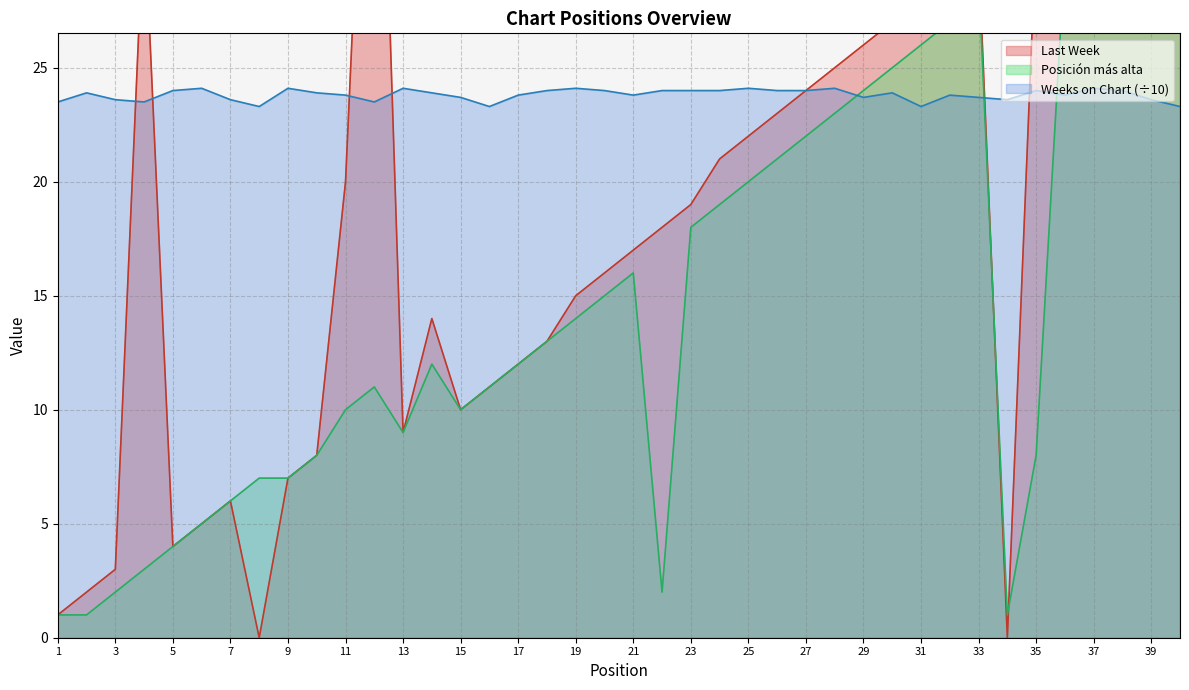

Which series changed the most between 6 and 24?

Last Week